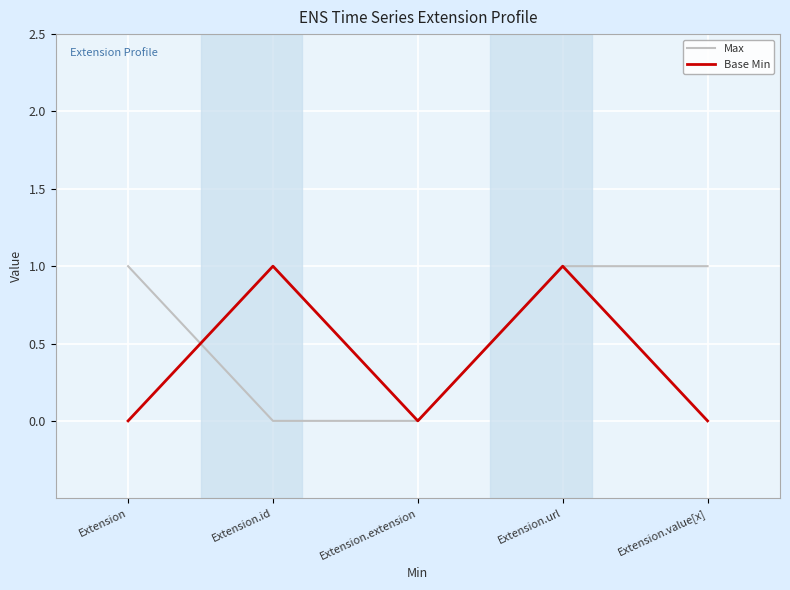

Reading left to right, extract all data points from this chart.

Max: 1	0	0	1	1
Base Min: 0	1	0	1	0